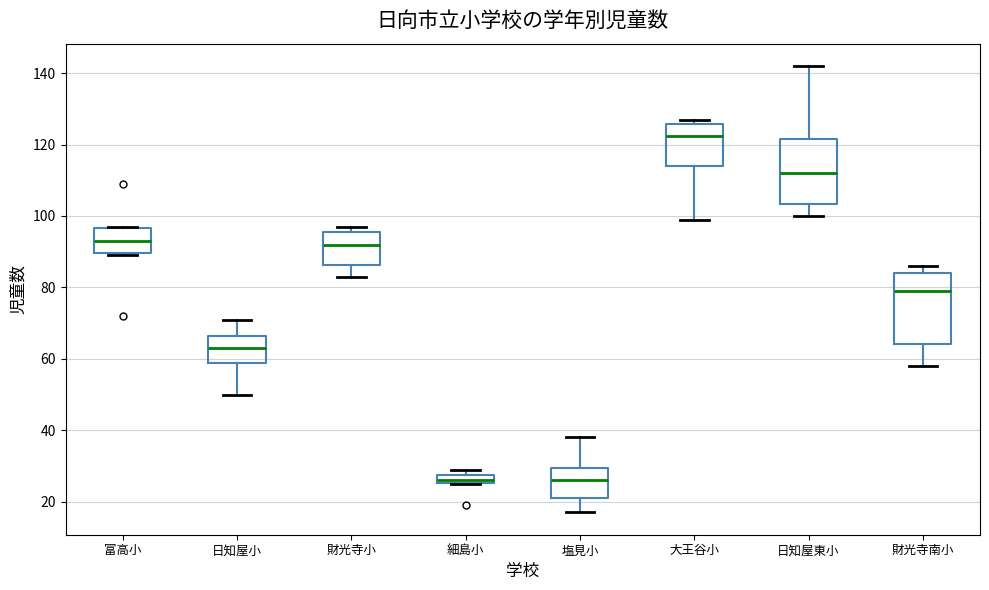

Where does the median line of the box for 富高小 sit on the y-axis? The values are not printed on the chart, so give them approximately, as read against the axis.

94